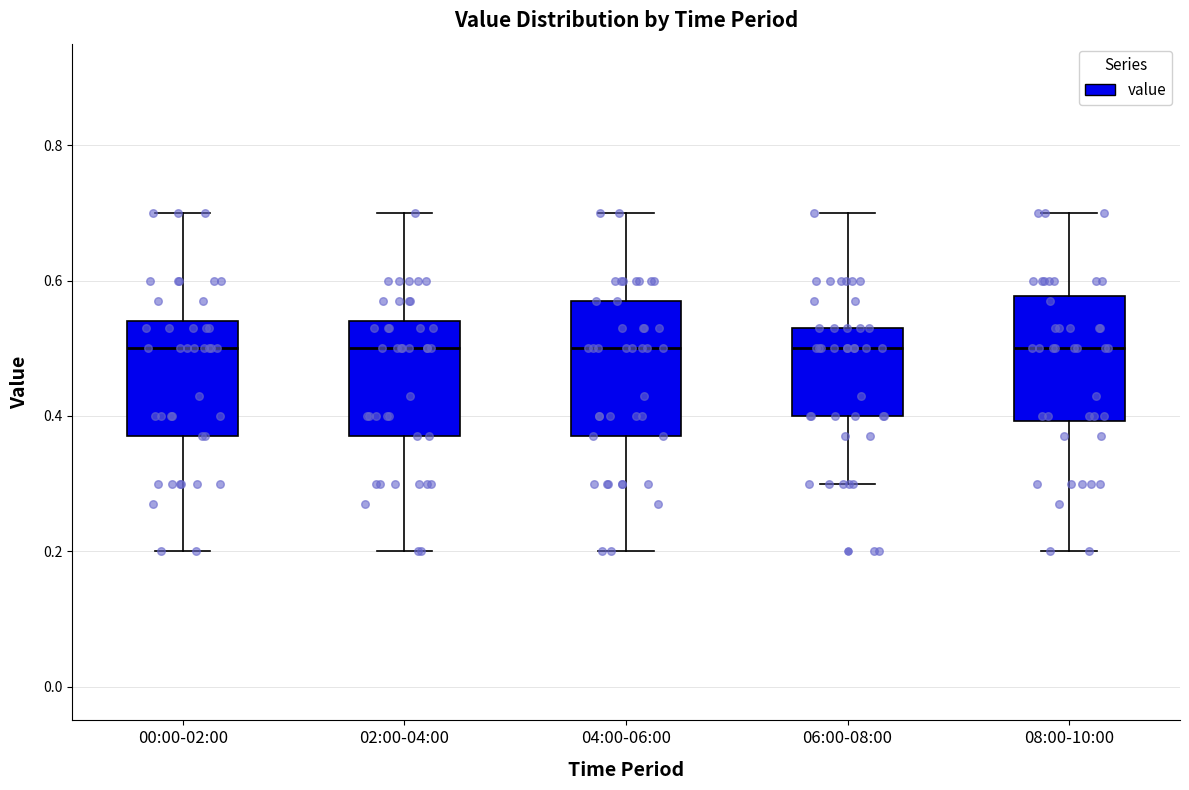

Where does the upper whisker of the box for 04:00-06:00 end on the y-axis? The values are not printed on the chart, so give them approximately, as read against the axis.

0.70